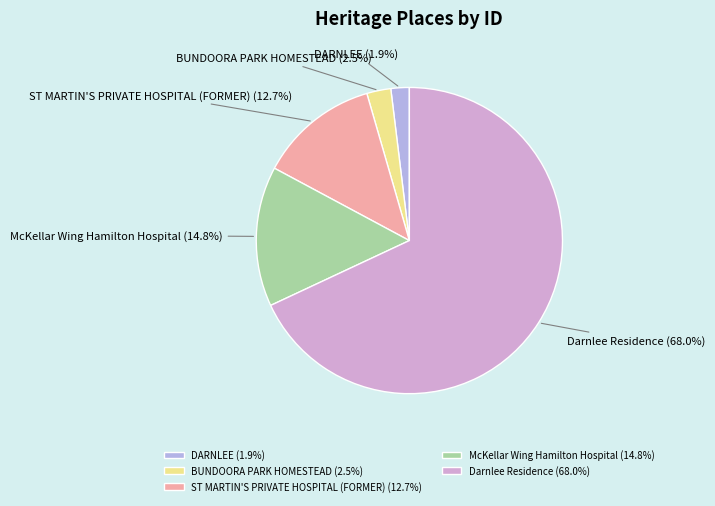

What percentage do DARNLEE and ST MARTIN'S PRIVATE HOSPITAL (FORMER) together represent?

14.6%